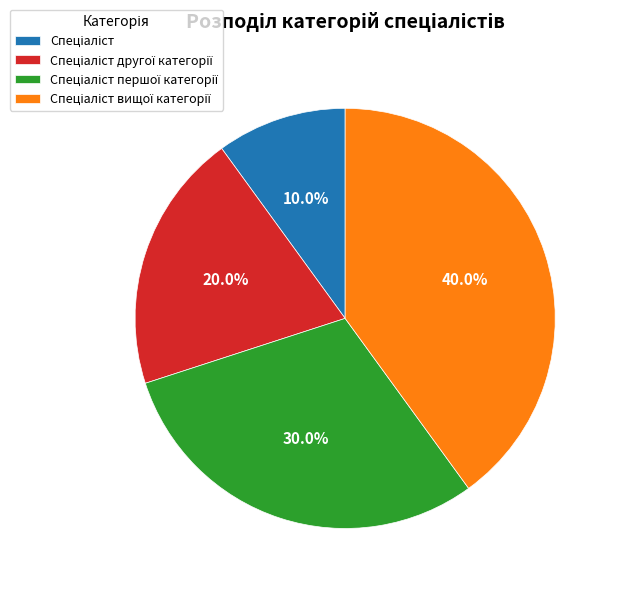

Does any single category account for the majority?

No